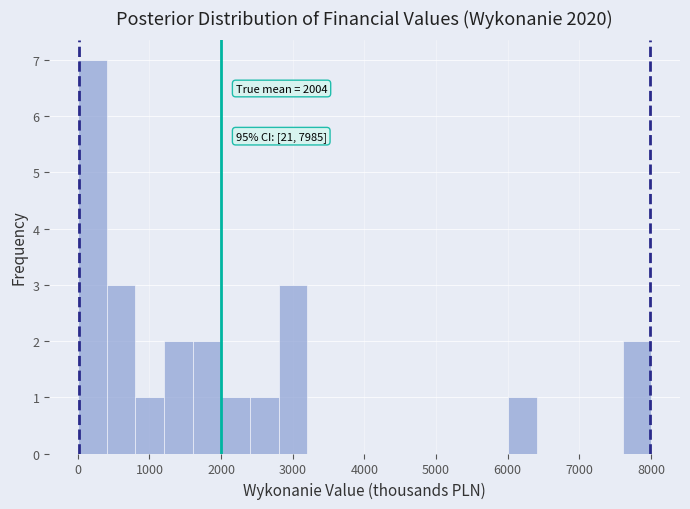

Over which range of the x-axis is the bar tallest?

0 to 400